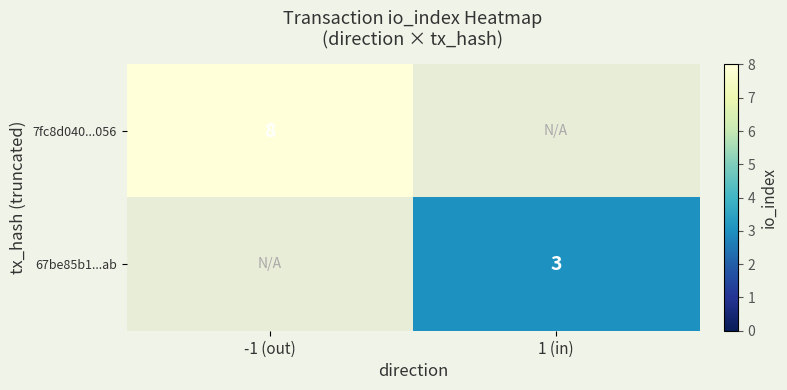

True or false: 7fc8d040...056 has a value of 8 at -1 (out).

True